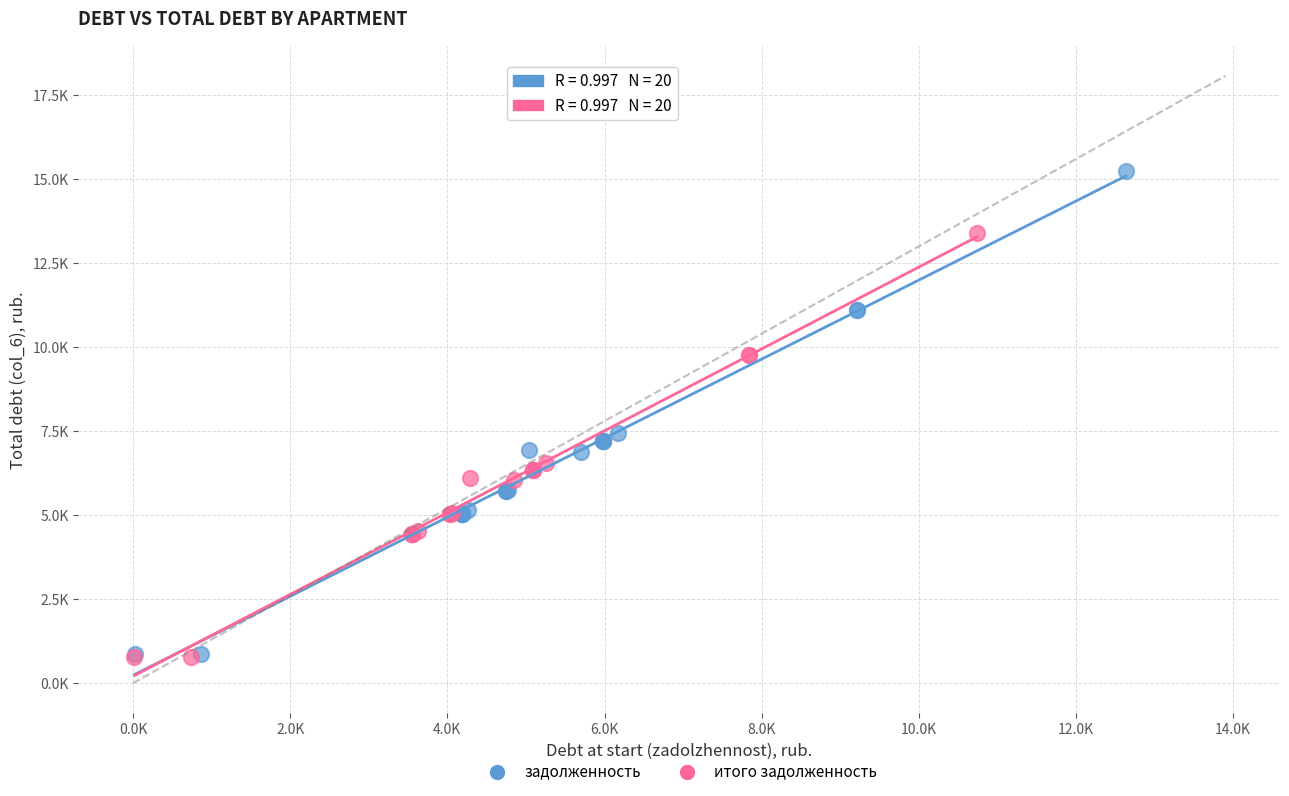

What are all the series names shown in the legend?

задолженность, итого задолженность